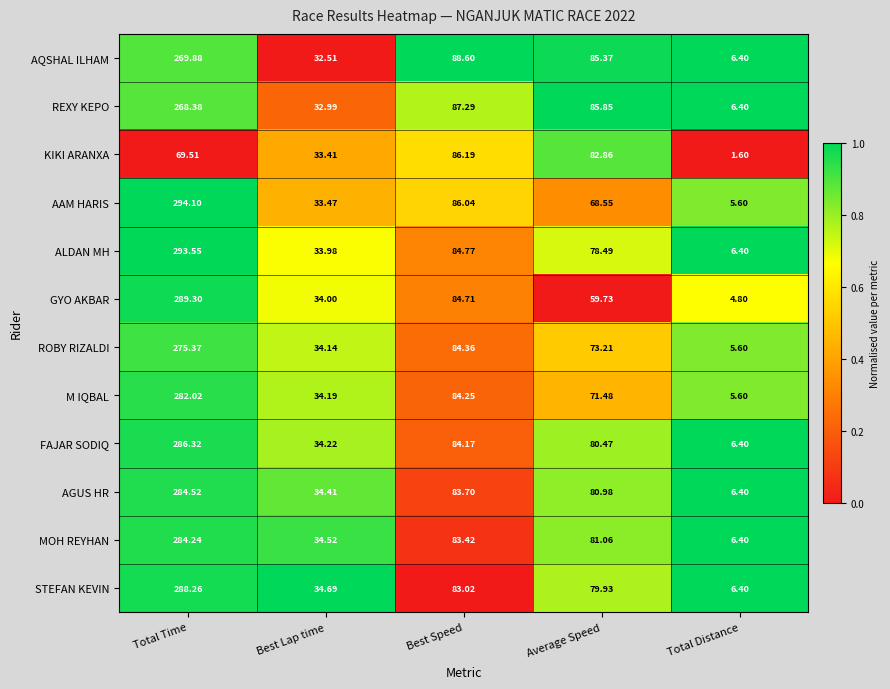

Which series changed the most between Best Lap time and Best Speed?

AQSHAL ILHAM